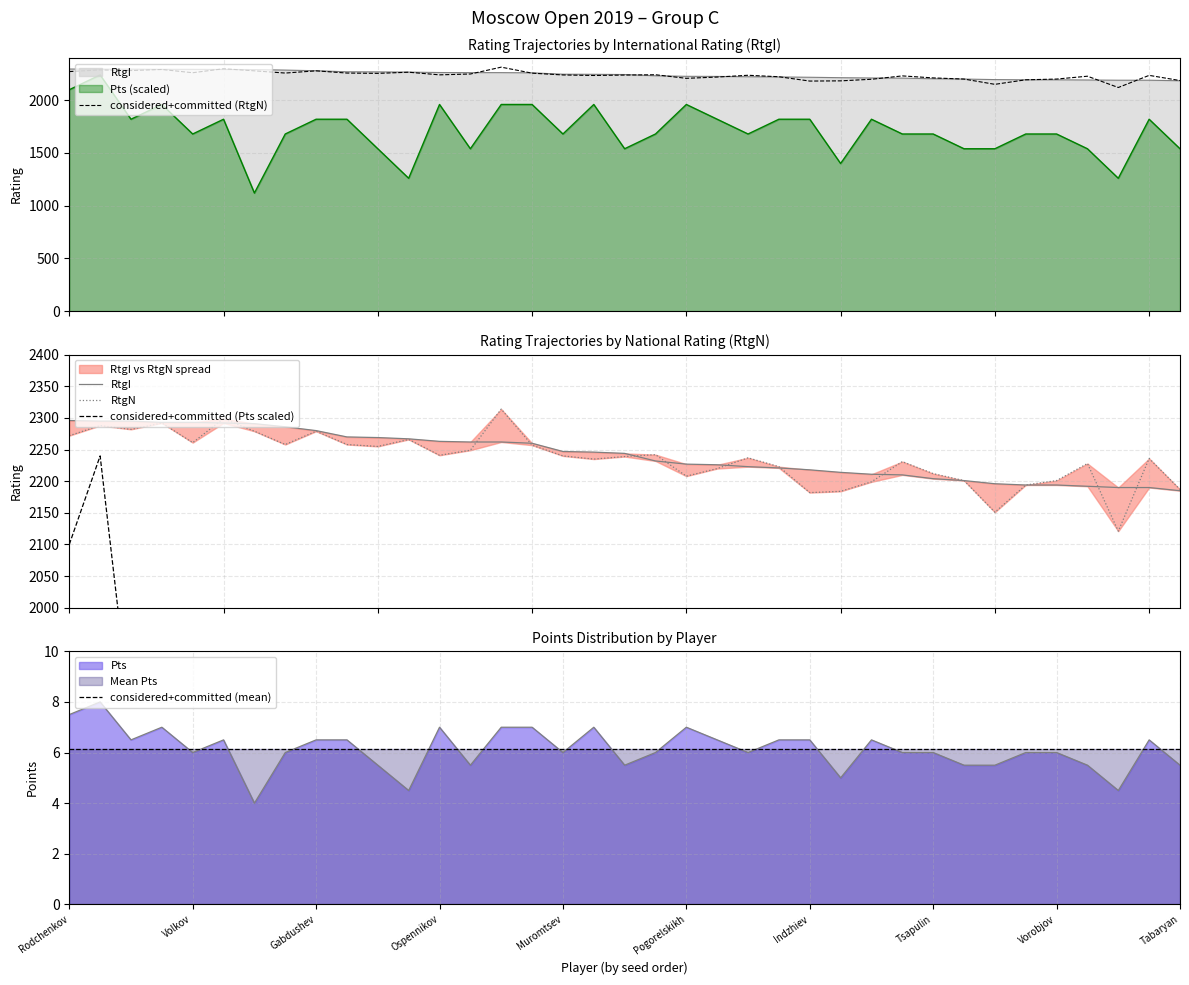

Which series has the largest total across all categories?

RtgI